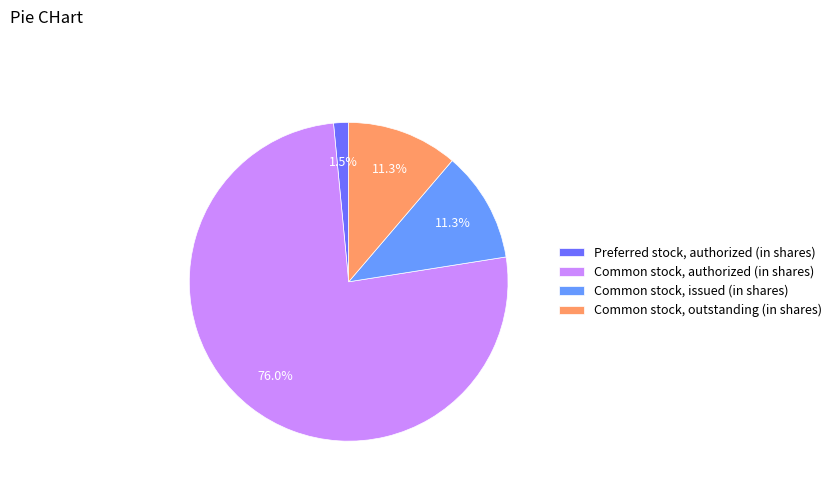

To the nearest percent, what is the combined percentage of Common stock, authorized (in shares) and Common stock, issued (in shares)?

87%